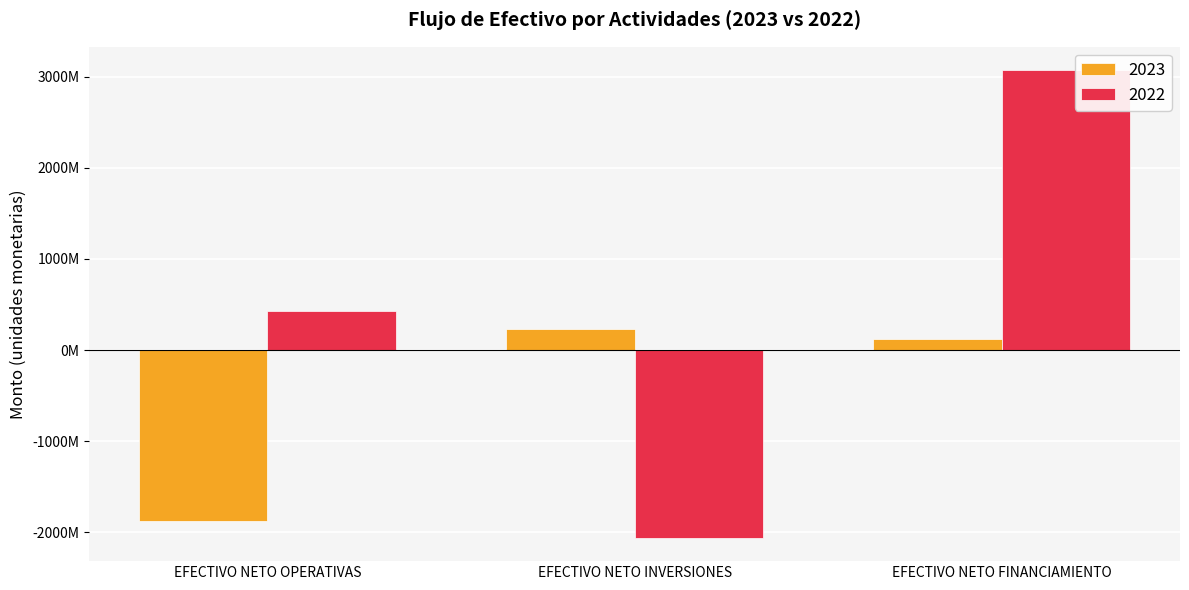

What are all the series names shown in the legend?

2023, 2022